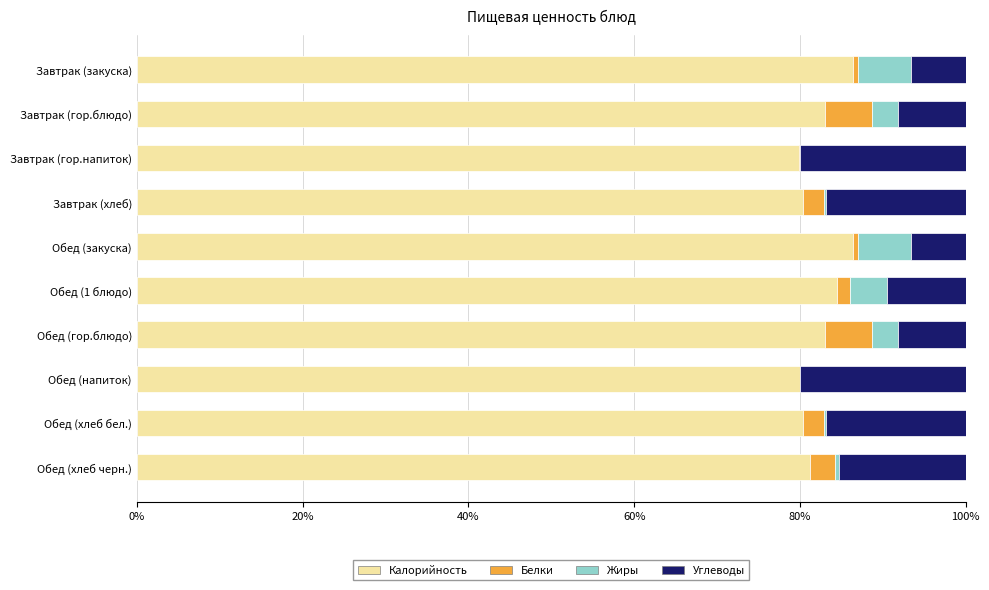

The value of Калорийность at Обед (закуска) is 86.4. True or false?

True